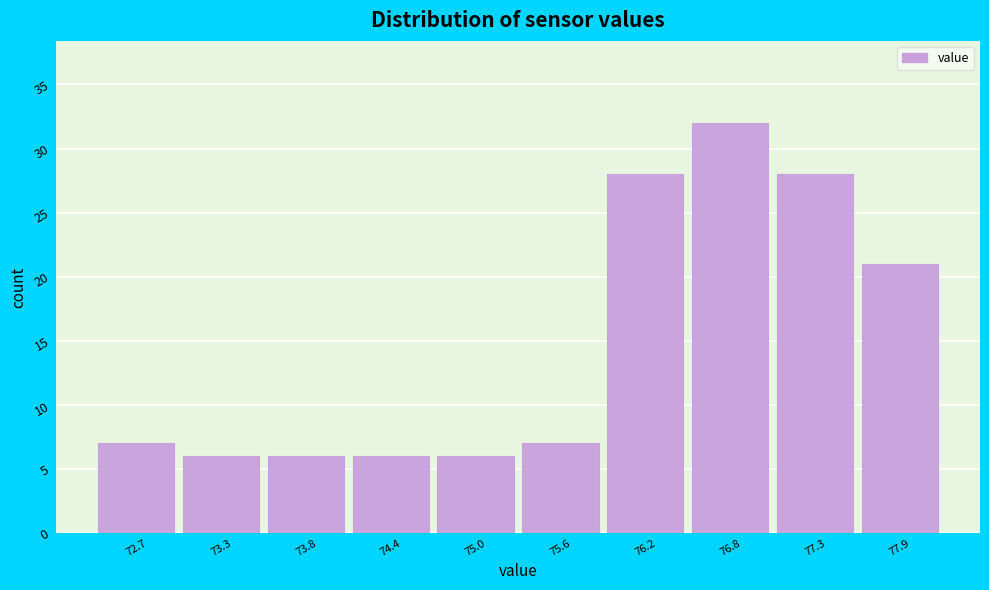

Reading left to right, extract all data points from this chart.

72.7=7	73.3=6	73.8=6	74.4=6	75.0=6	75.6=7	76.2=28	76.8=32	77.3=28	77.9=21